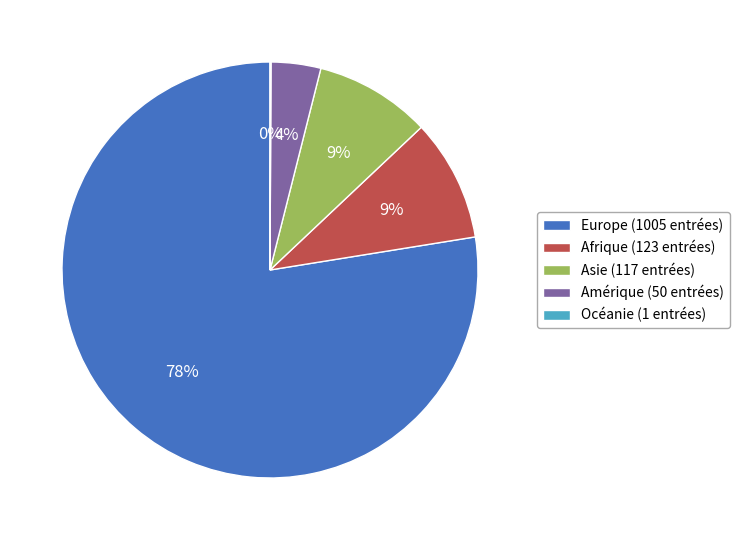

Is it true that Asie is 9% of the pie?

True